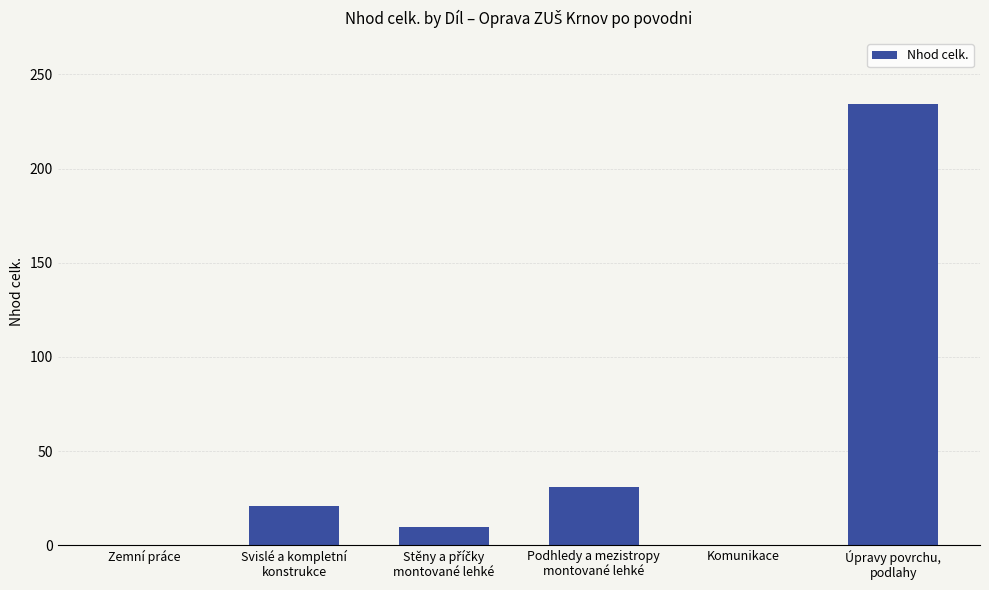

What is the maximum value shown in the chart?

234.1